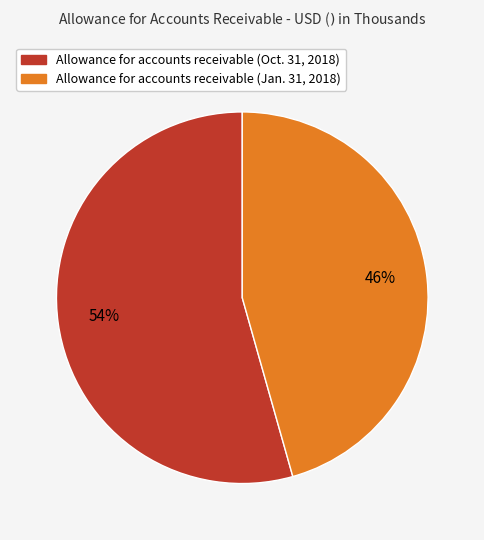

Combined, do Allowance for accounts receivable (Oct. 31, 2018) and Allowance for accounts receivable (Jan. 31, 2018) account for over 50%?

Yes